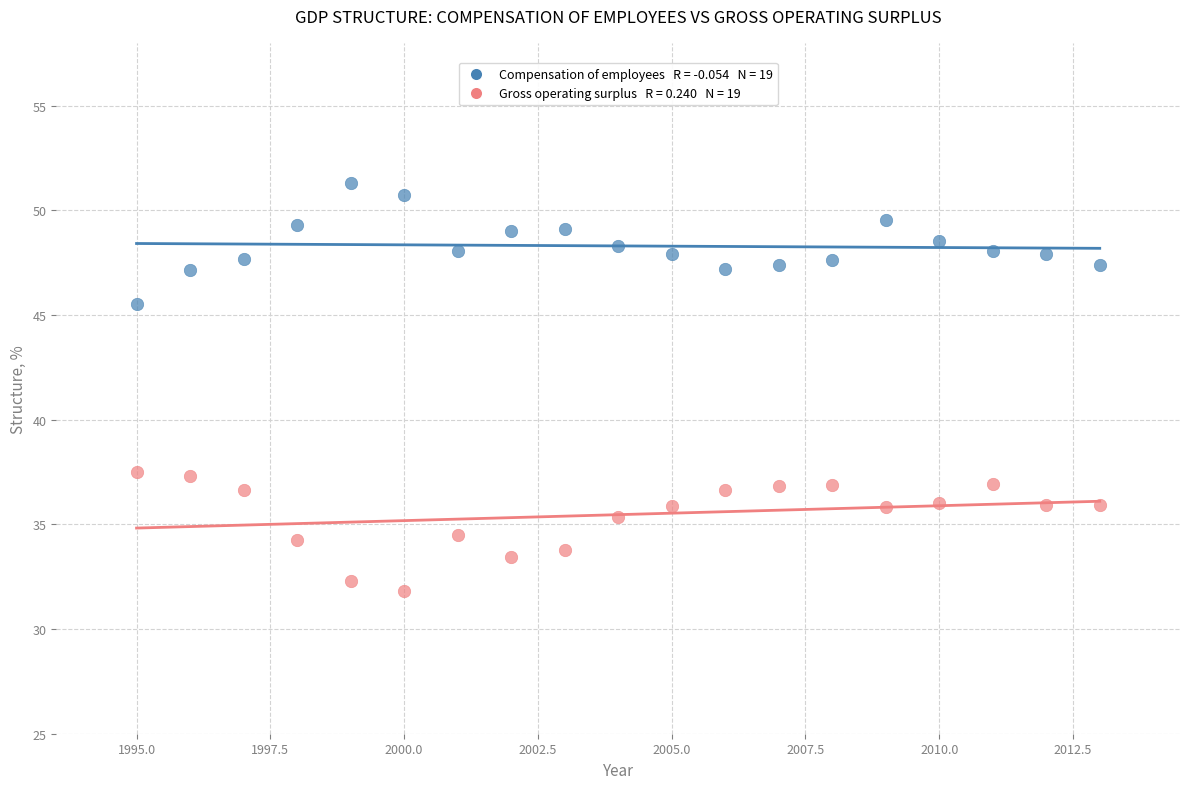

Across all data points, what is the range of X values (max minus min)?

18.0